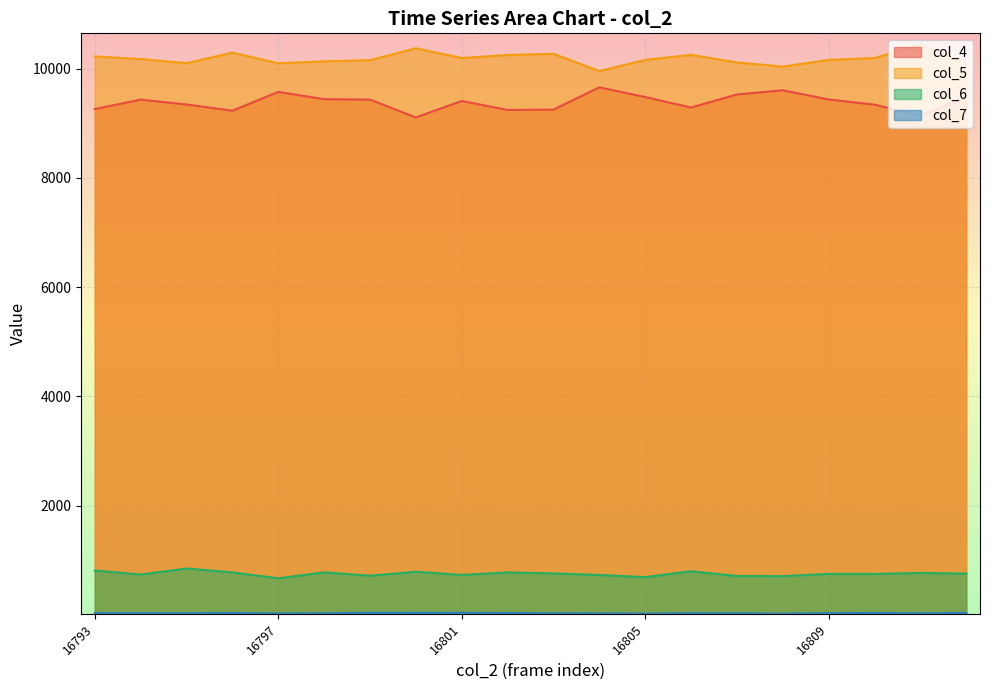

Reading right to left, list all the values displayed in this chart.

col_4: 9475	9141	9343	9438	9606	9530	9290	9482	9660	9252	9246	9410	9109	9435	9443	9577	9232	9346	9435	9262
col_5: 10084	10440	10197	10162	10040	10116	10255	10162	9958	10274	10252	10196	10376	10157	10136	10101	10295	10103	10177	10226
col_6: 757	768	751	751	710	712	800	692	731	760	778	732	791	718	780	670	779	850	740	812
col_7: 36	28	35	31	21	29	29	23	26	28	35	37	37	39	28	25	33	31	32	32